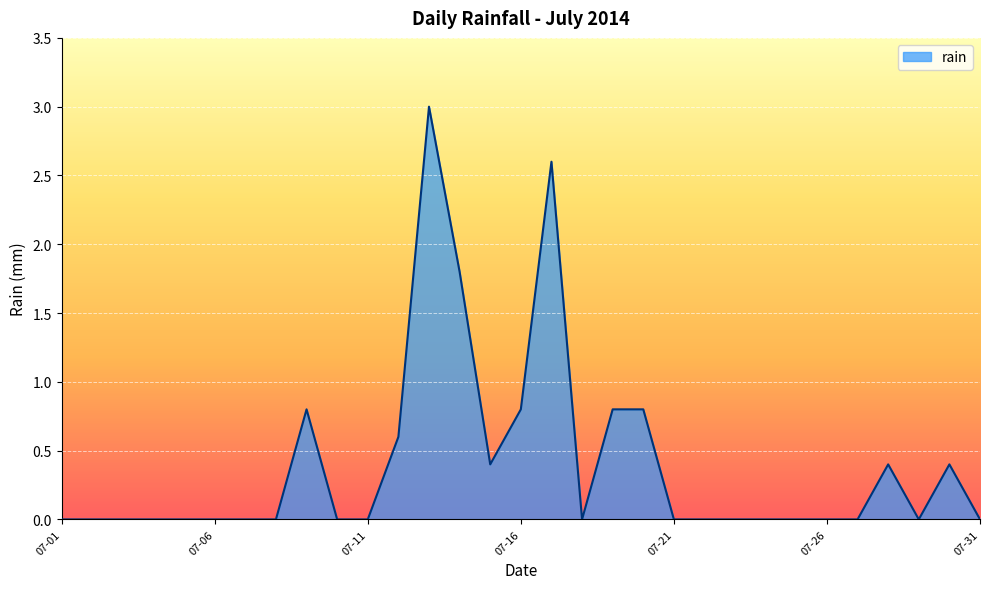

What is the maximum value shown in the chart?

3.0